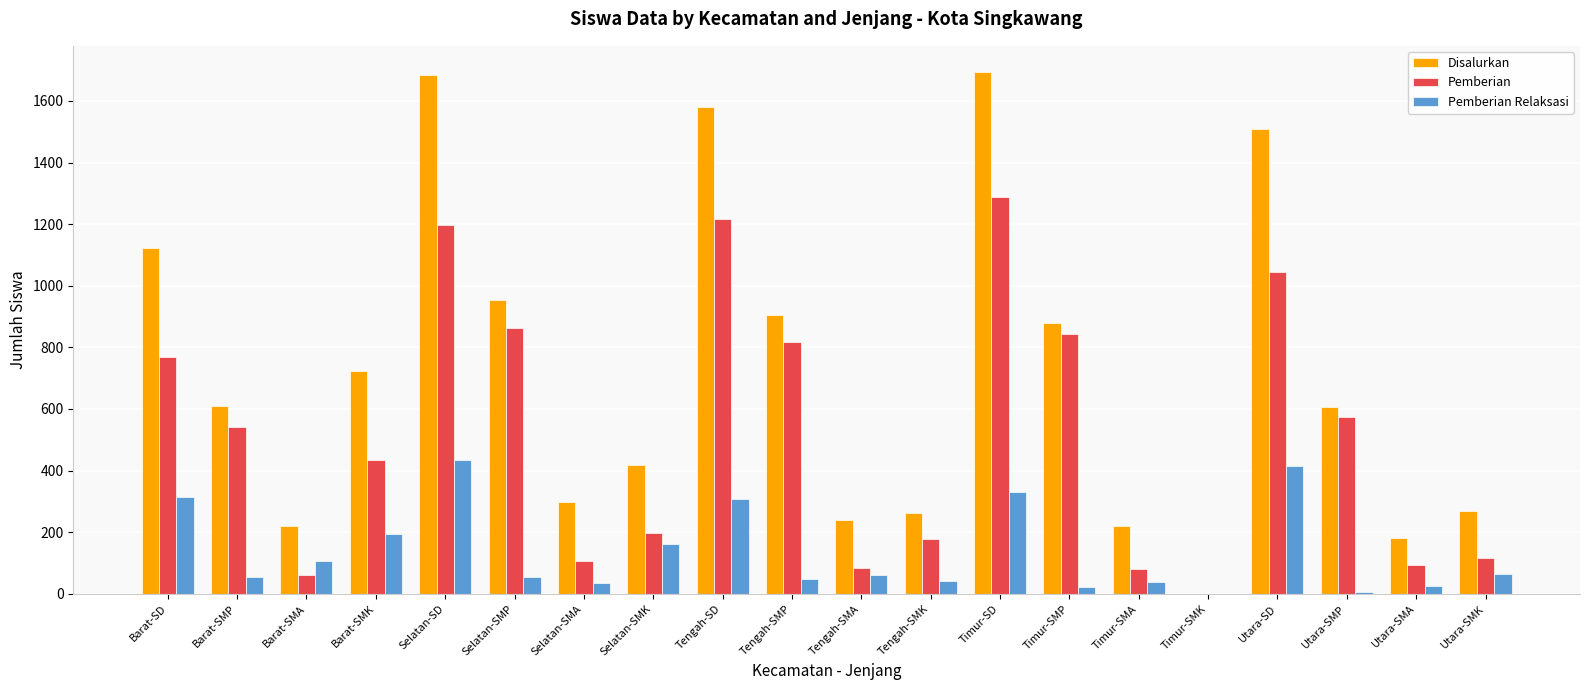

Which series changed the most between Barat-SMP and Selatan-SMA?

Pemberian